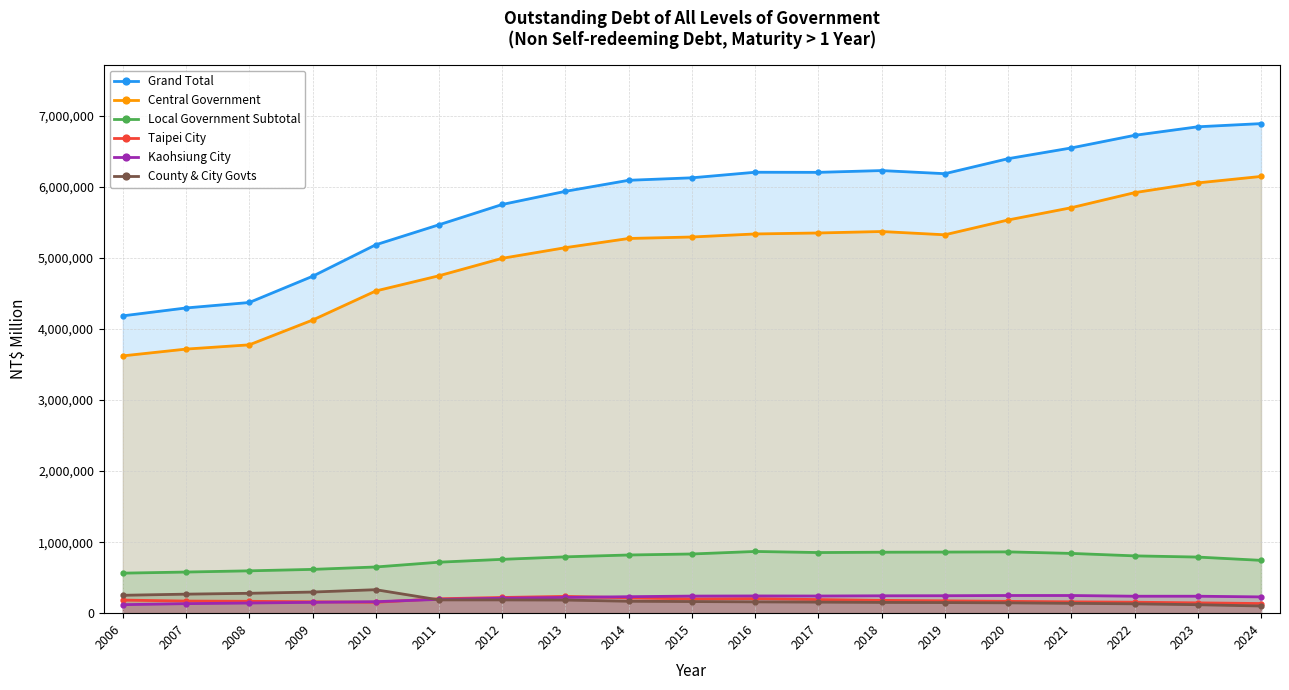

Which category has the lowest value in the Kaohsiung City series?

2006